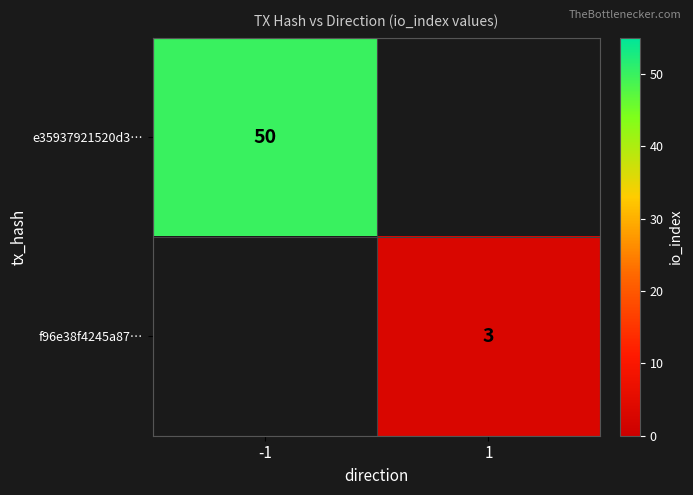

What is the greatest value displayed?

50